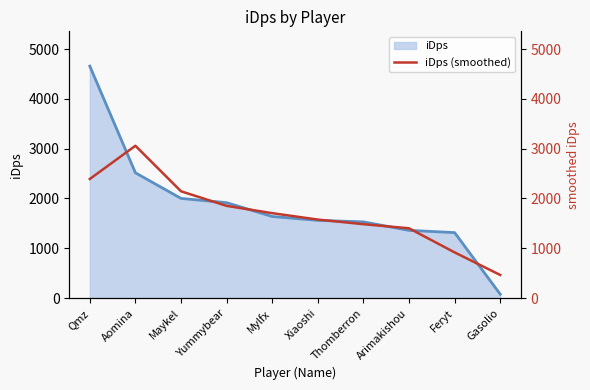

What is the label of the 6th point from the left?

Xiaoshi